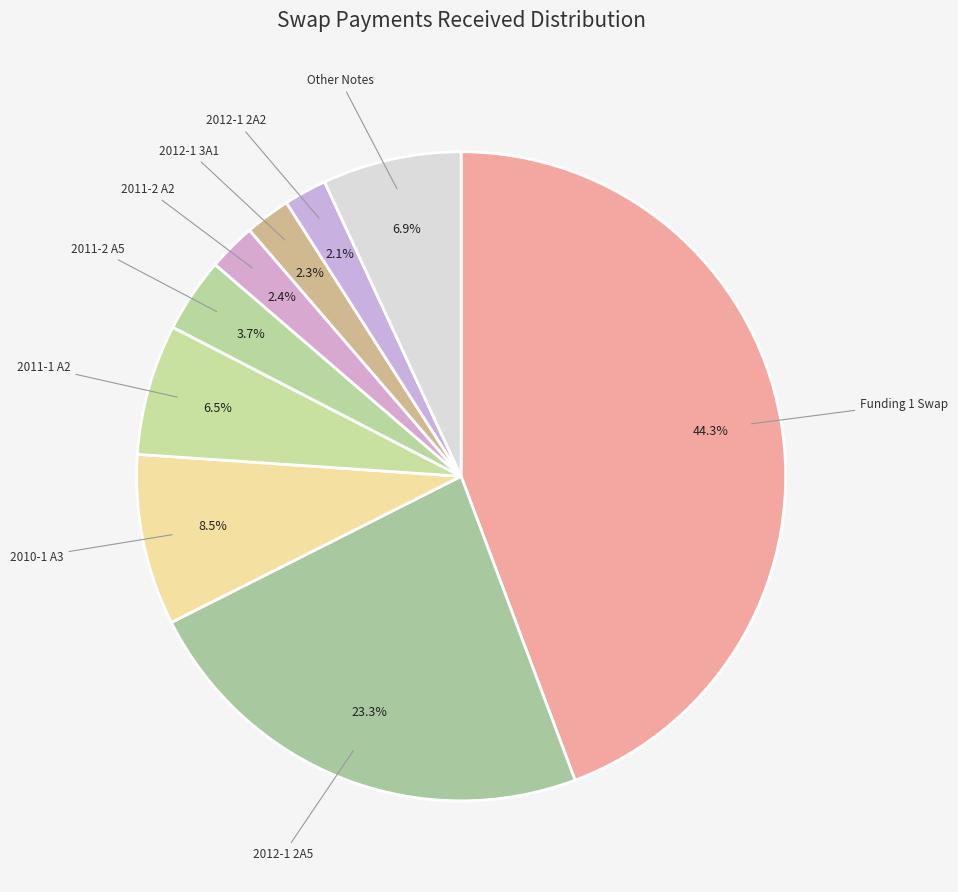

Which category has the biggest portion of the pie?

Funding 1 Swap